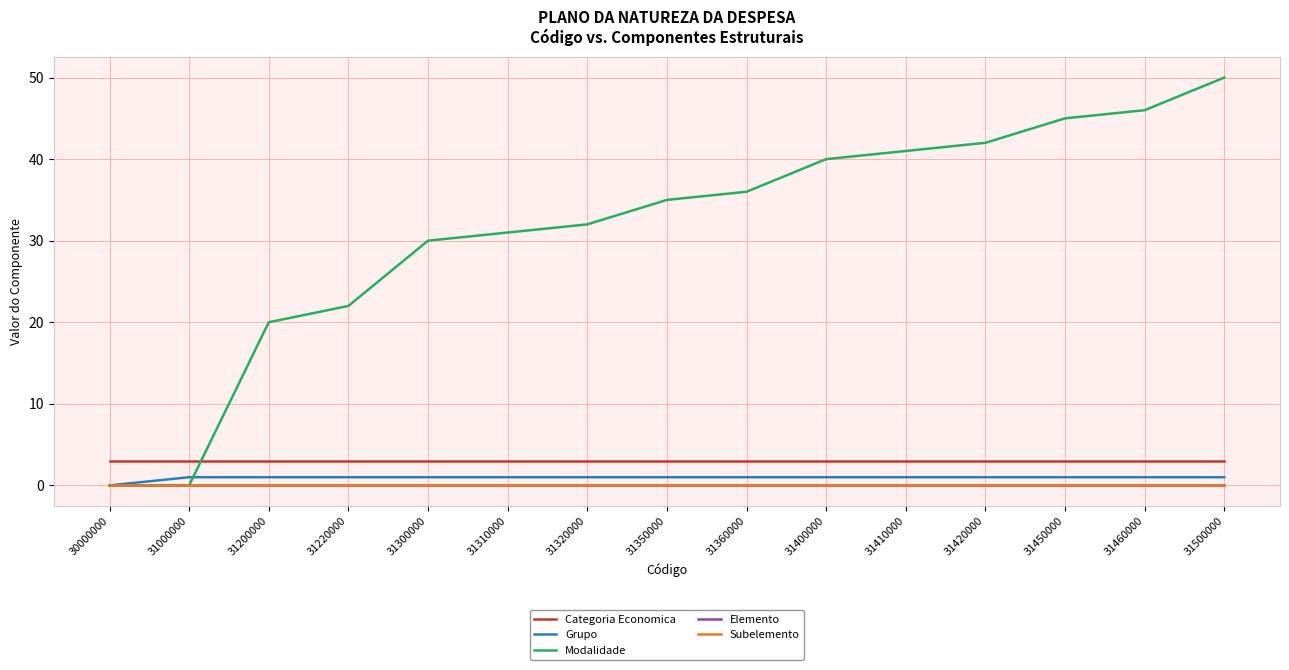

Reading left to right, what are all the values shown in this chart?

Categoria Economica: 30000000=3	31000000=3	31200000=3	31220000=3	31300000=3	31310000=3	31320000=3	31350000=3	31360000=3	31400000=3	31410000=3	31420000=3	31450000=3	31460000=3	31500000=3
Grupo: 30000000=0	31000000=1	31200000=1	31220000=1	31300000=1	31310000=1	31320000=1	31350000=1	31360000=1	31400000=1	31410000=1	31420000=1	31450000=1	31460000=1	31500000=1
Modalidade: 30000000=0	31000000=0	31200000=20	31220000=22	31300000=30	31310000=31	31320000=32	31350000=35	31360000=36	31400000=40	31410000=41	31420000=42	31450000=45	31460000=46	31500000=50
Elemento: 30000000=0	31000000=0	31200000=0	31220000=0	31300000=0	31310000=0	31320000=0	31350000=0	31360000=0	31400000=0	31410000=0	31420000=0	31450000=0	31460000=0	31500000=0
Subelemento: 30000000=0	31000000=0	31200000=0	31220000=0	31300000=0	31310000=0	31320000=0	31350000=0	31360000=0	31400000=0	31410000=0	31420000=0	31450000=0	31460000=0	31500000=0